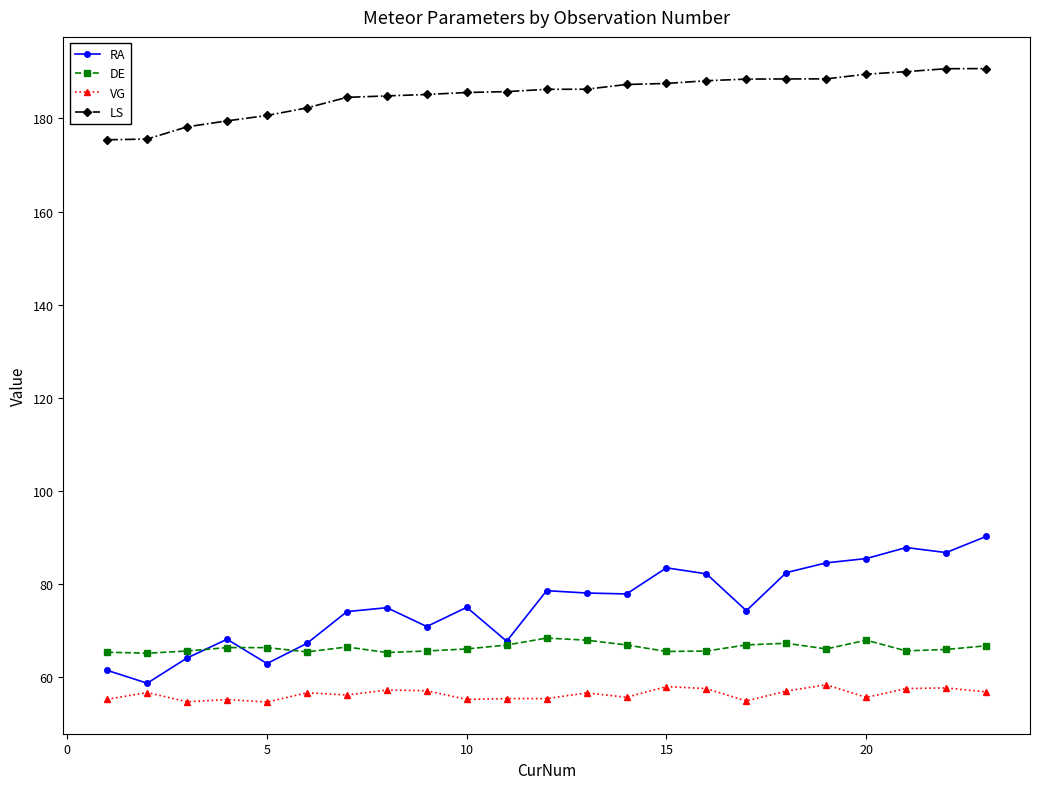

What is the value of the VG point at the 5th from the left?

54.6